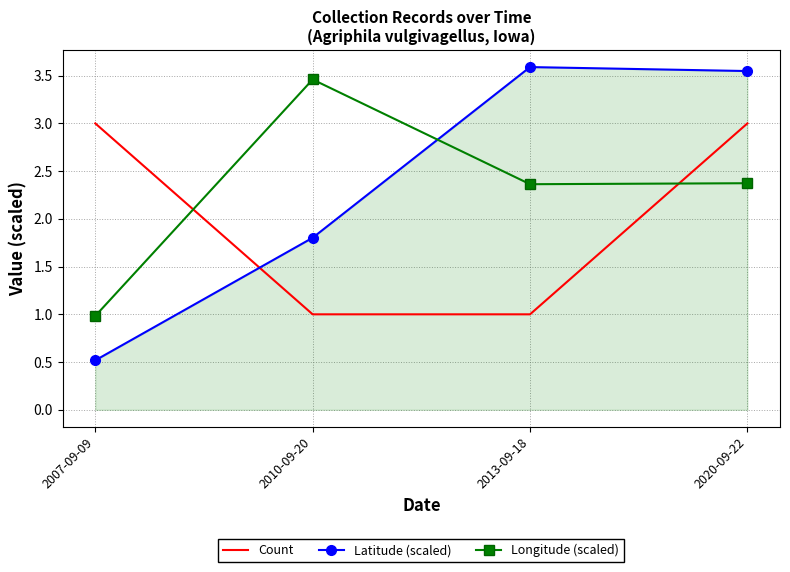

The value of Longitude (scaled) at 2010-09-20 is 5.2. True or false?

False